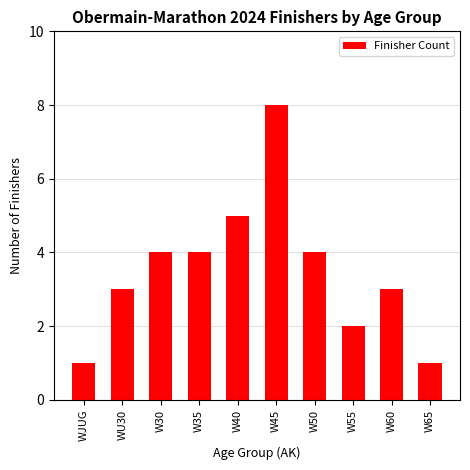

Reading left to right, transcribe all the data shown in this chart.

1	3	4	4	5	8	4	2	3	1